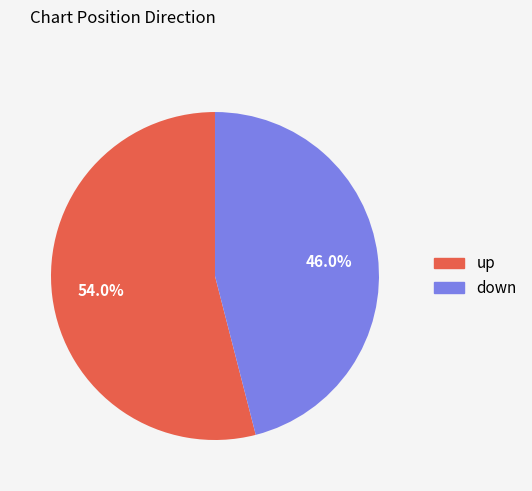

Which slice represents more than half of the pie?

up